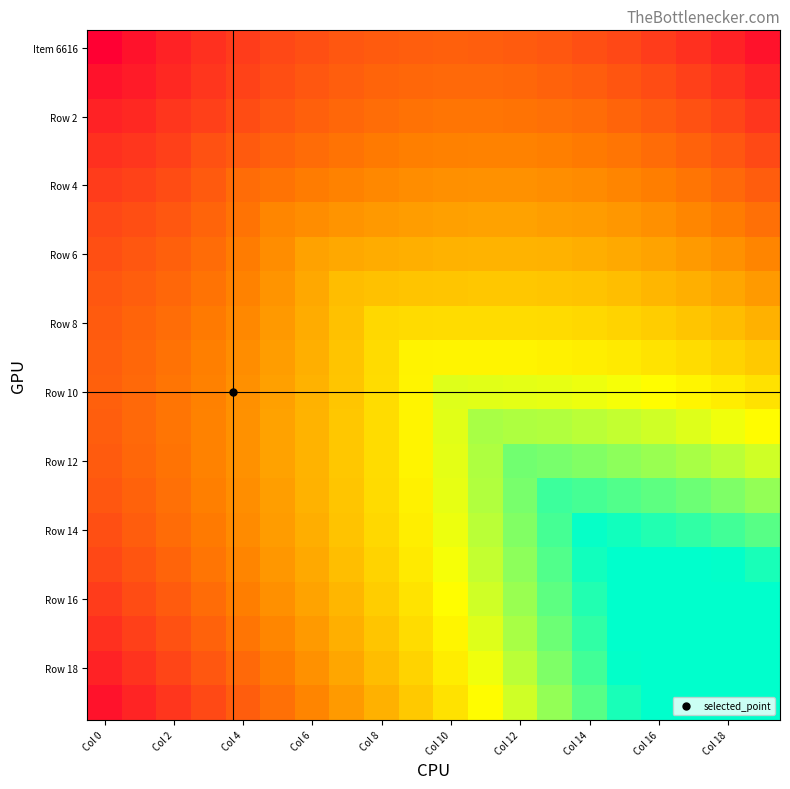

What is the maximum value shown in the chart?

1.3